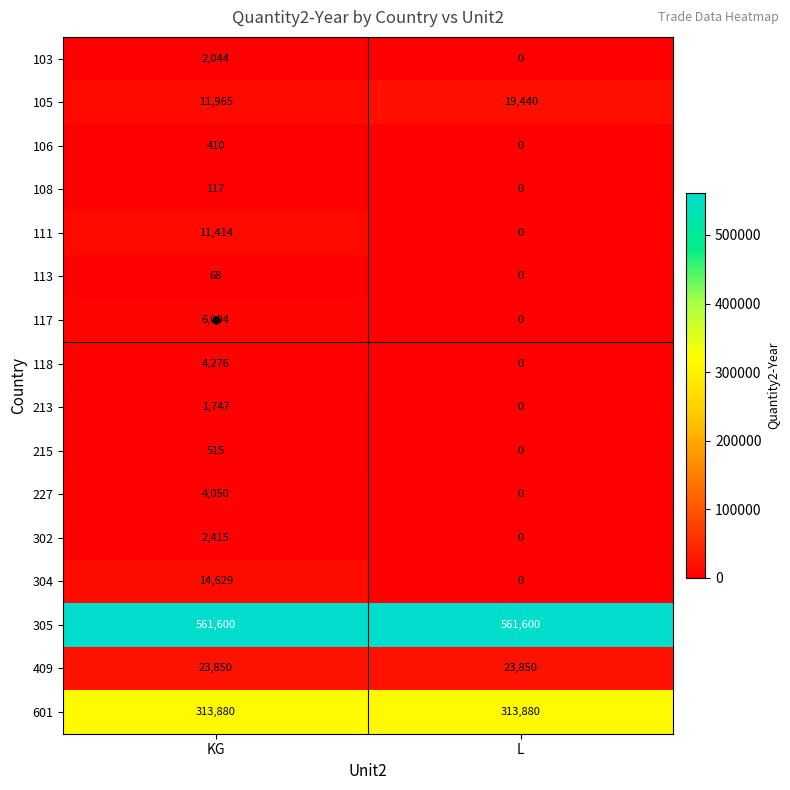

What is the spread (max minus min) of values at KG?

561532